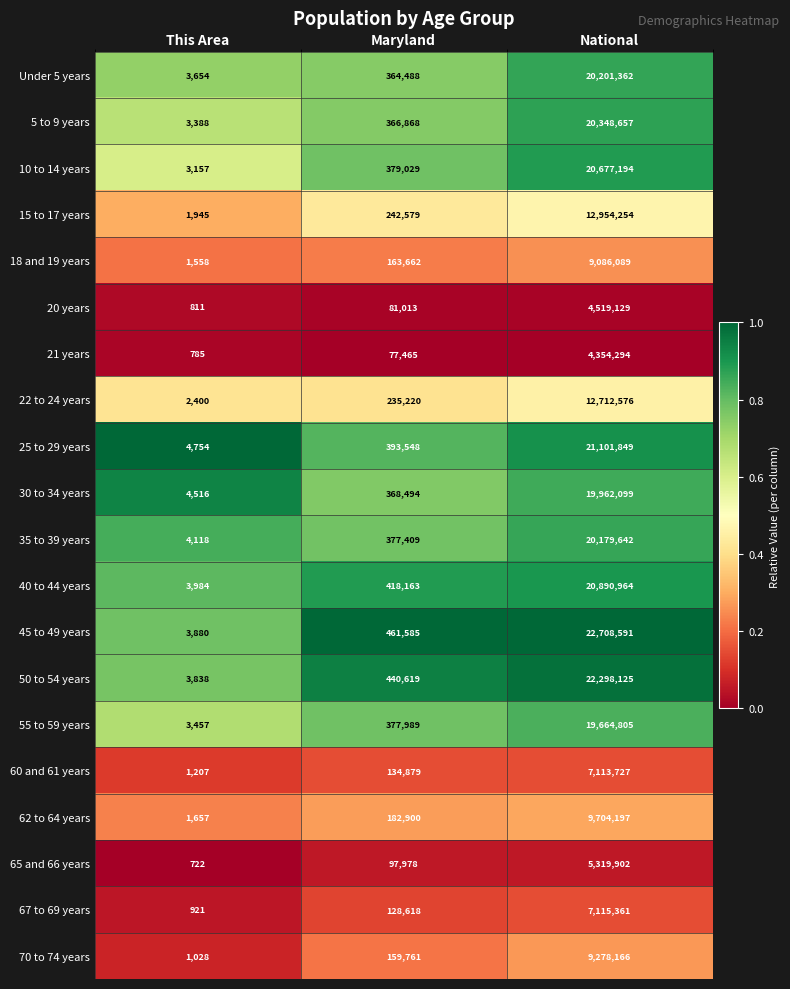

Count the number of data series in this chart.

20